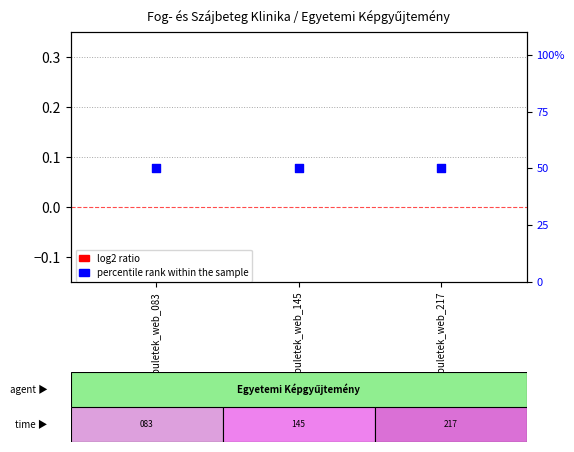

Is the value of percentile rank within the sample at szote_epuletek_web_083 greater than the value of log2 ratio at szote_epuletek_web_083?

Yes